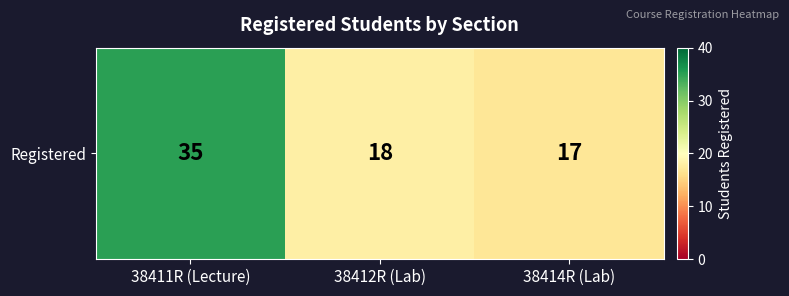

What is the difference between the second highest and minimum values?

1